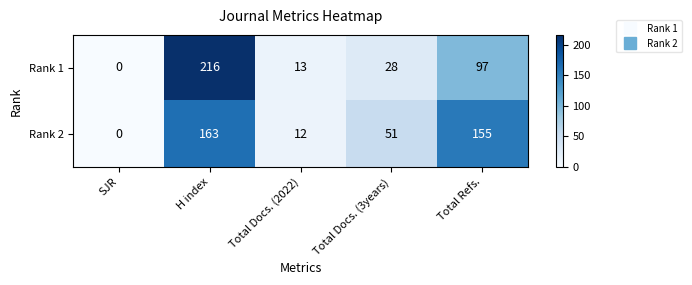

At Total Refs., list the series in order from smallest to largest.

Rank 1, Rank 2